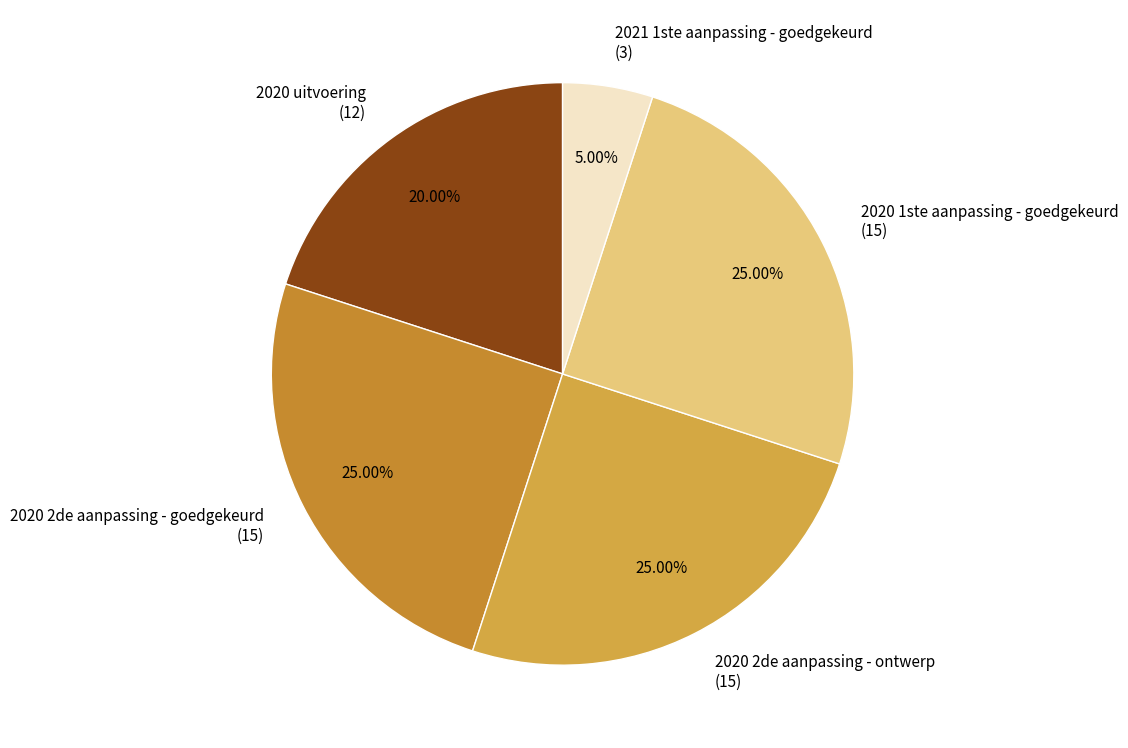

Does any single category account for the majority?

No